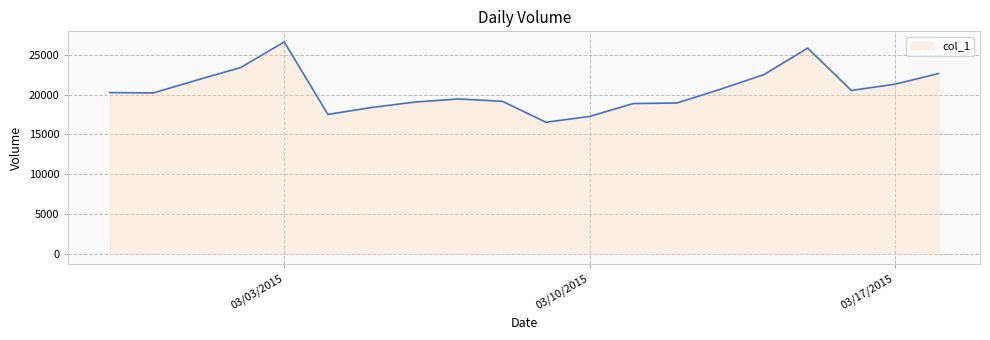

What is the difference between the maximum and minimum values?

10096